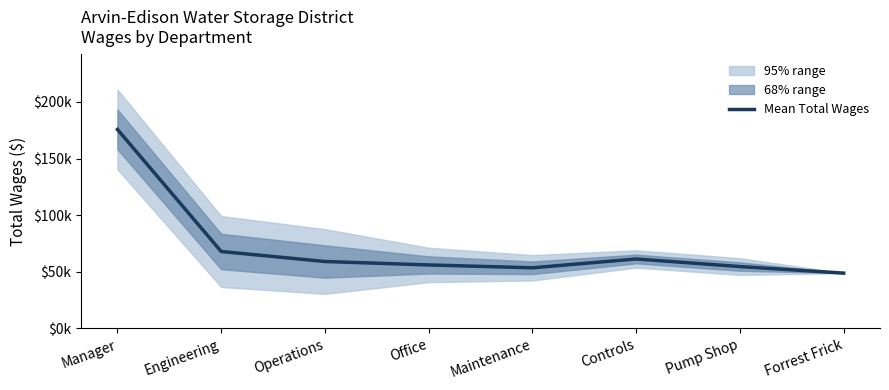

What is the minimum value shown in the chart?

48806.0